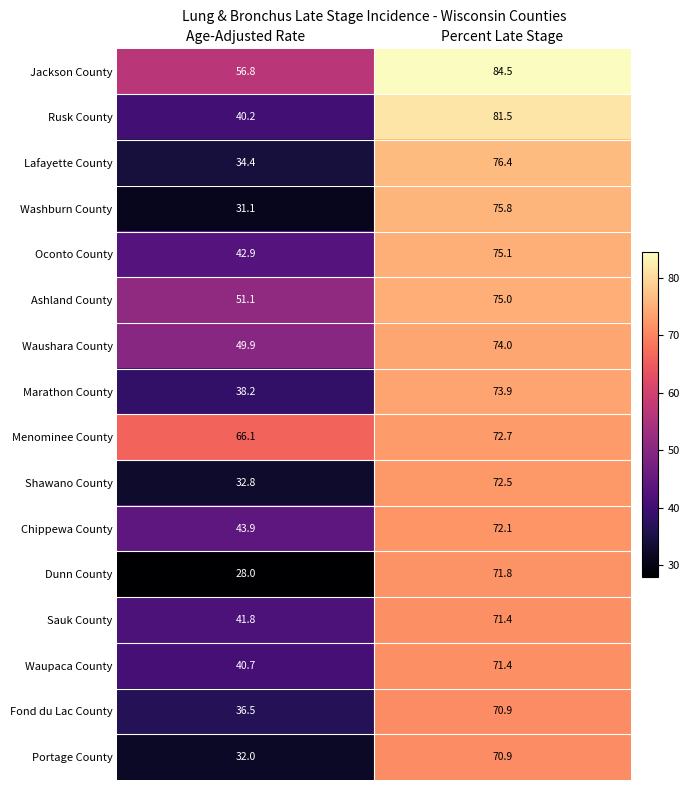

True or false: Washburn County has a value of 8.9 at Age-Adjusted Rate.

False